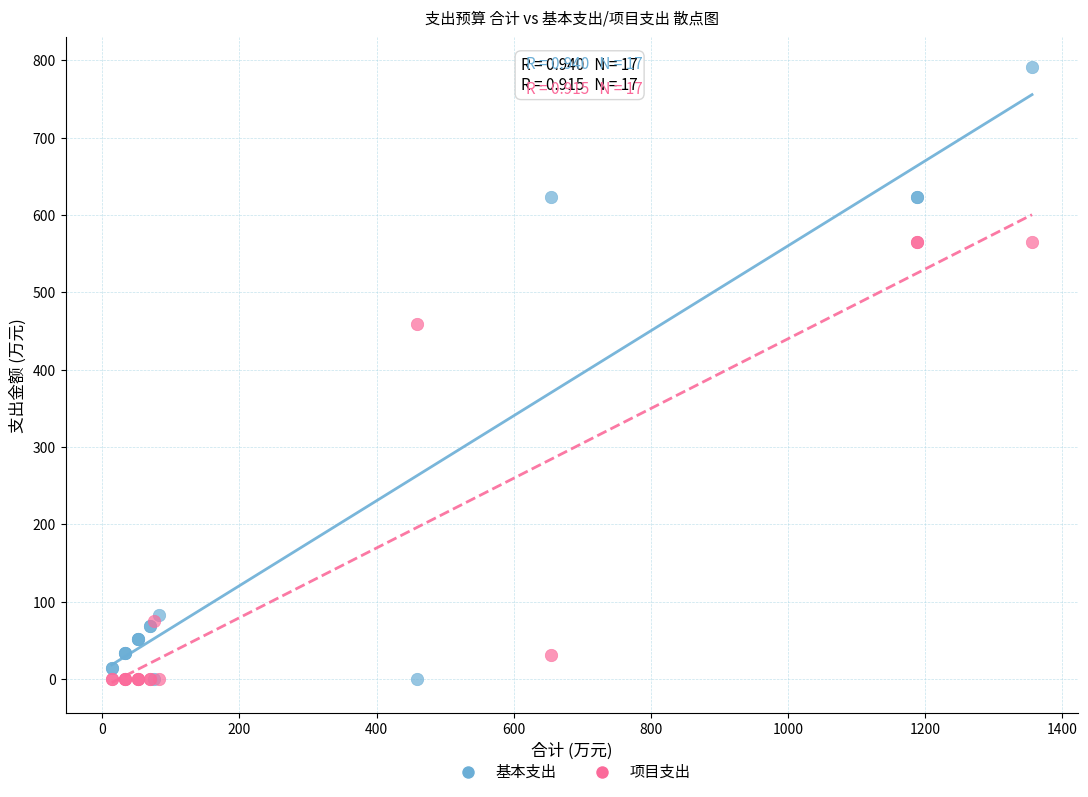

In the 基本支出 series, what Y value is closest to 395?

623.3